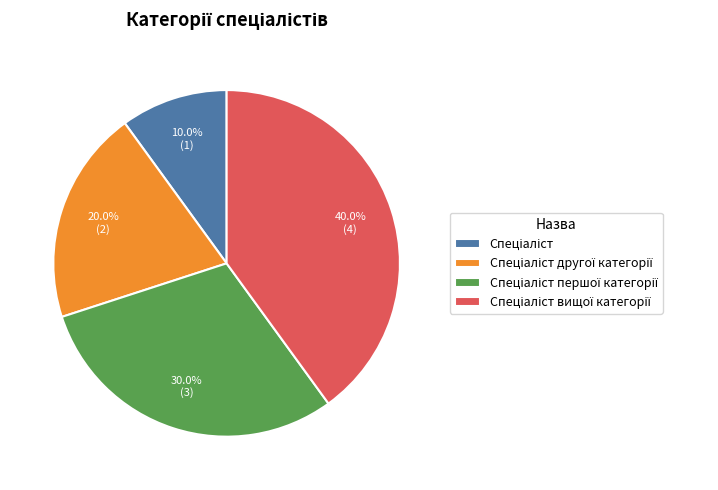

Does any single category account for the majority?

No